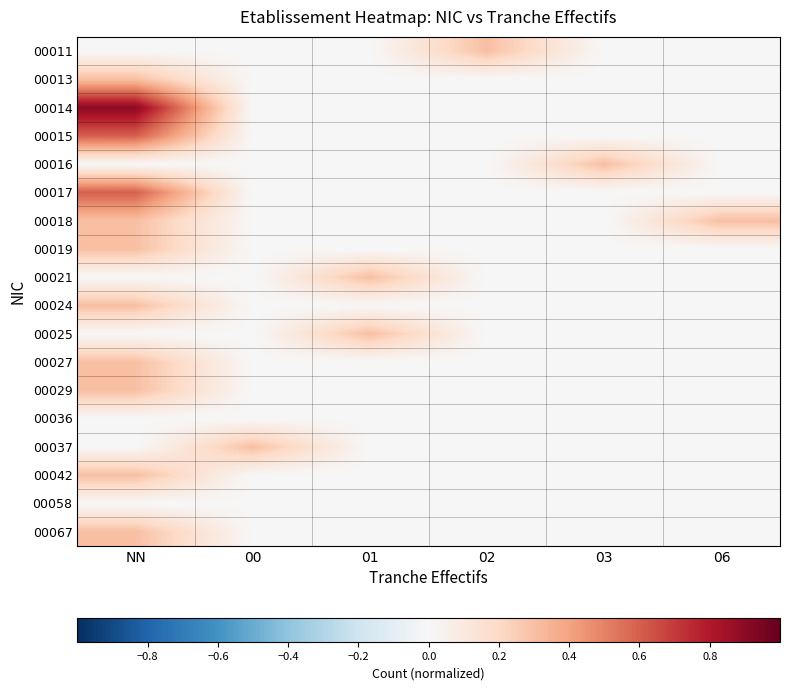

Which series has the largest range (max minus min)?

00014